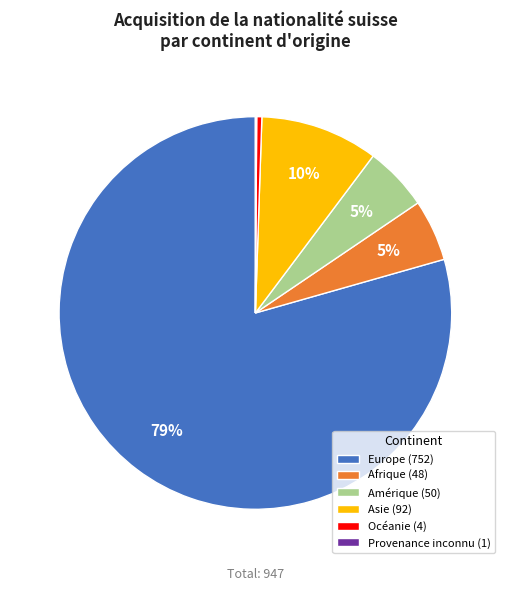

To the nearest percent, what percentage of the pie is Asie?

10%